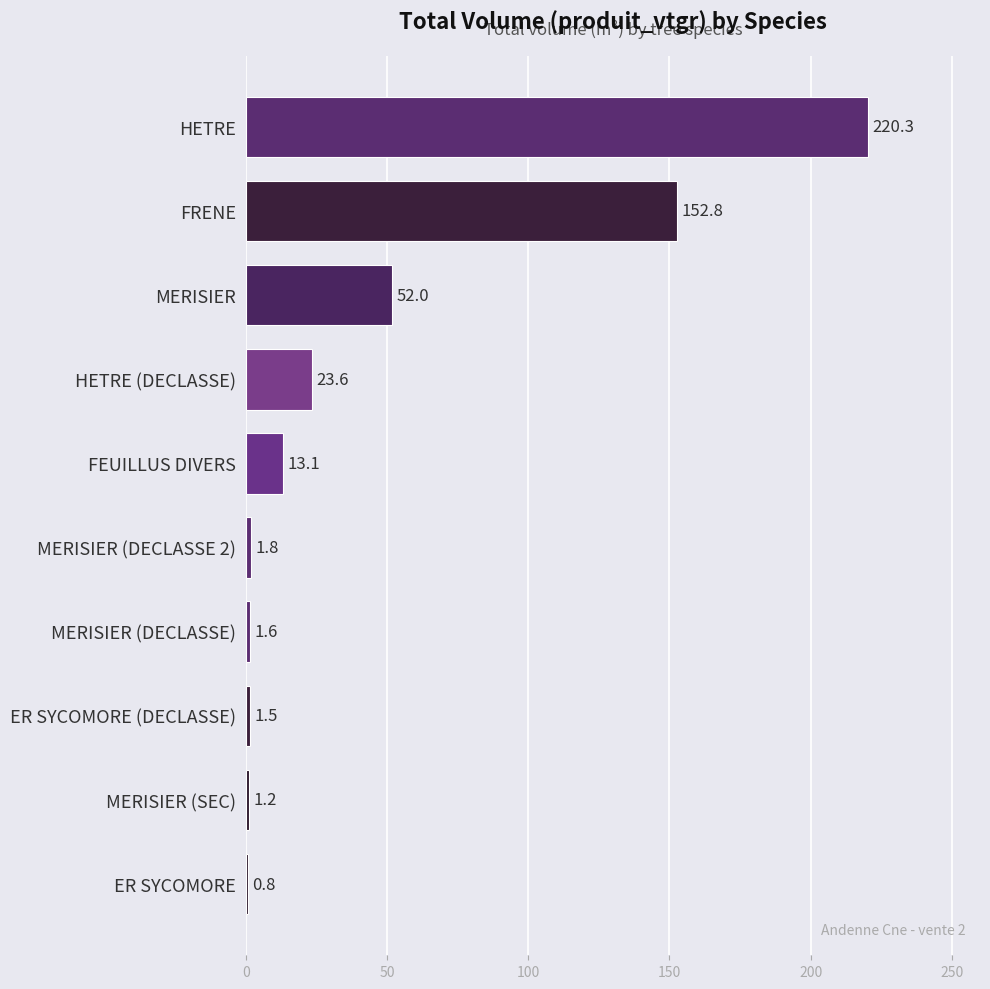

What is the average value?

46.9